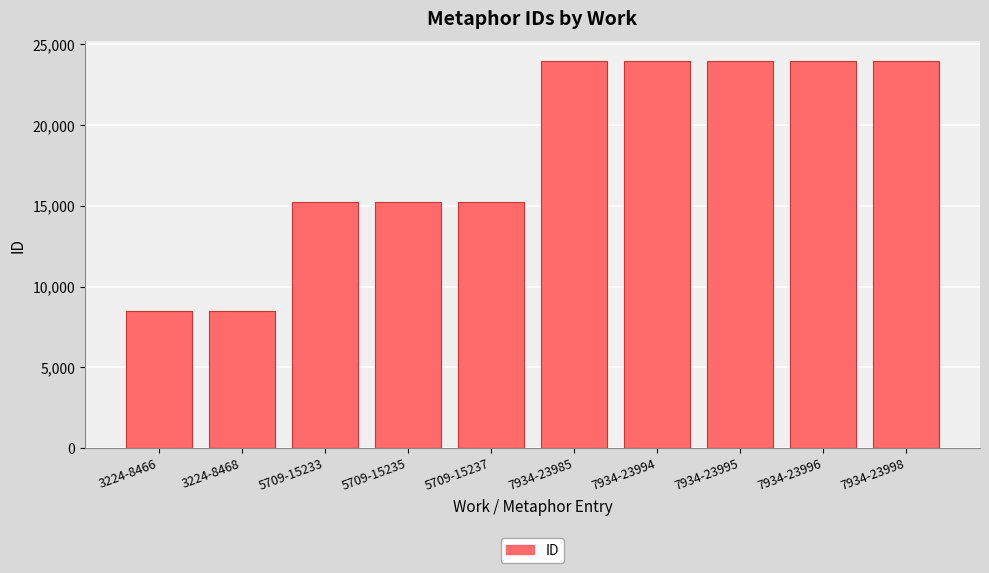

What is the difference between the second highest and minimum values?

15530